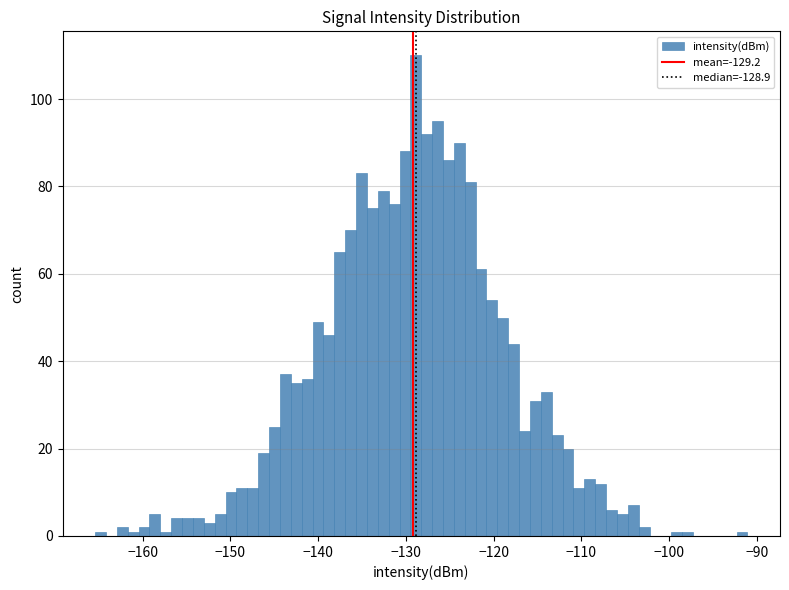

Around what value on the x-axis is the tallest bar? Give the approximate position of its centre, as read against the axis.

-129